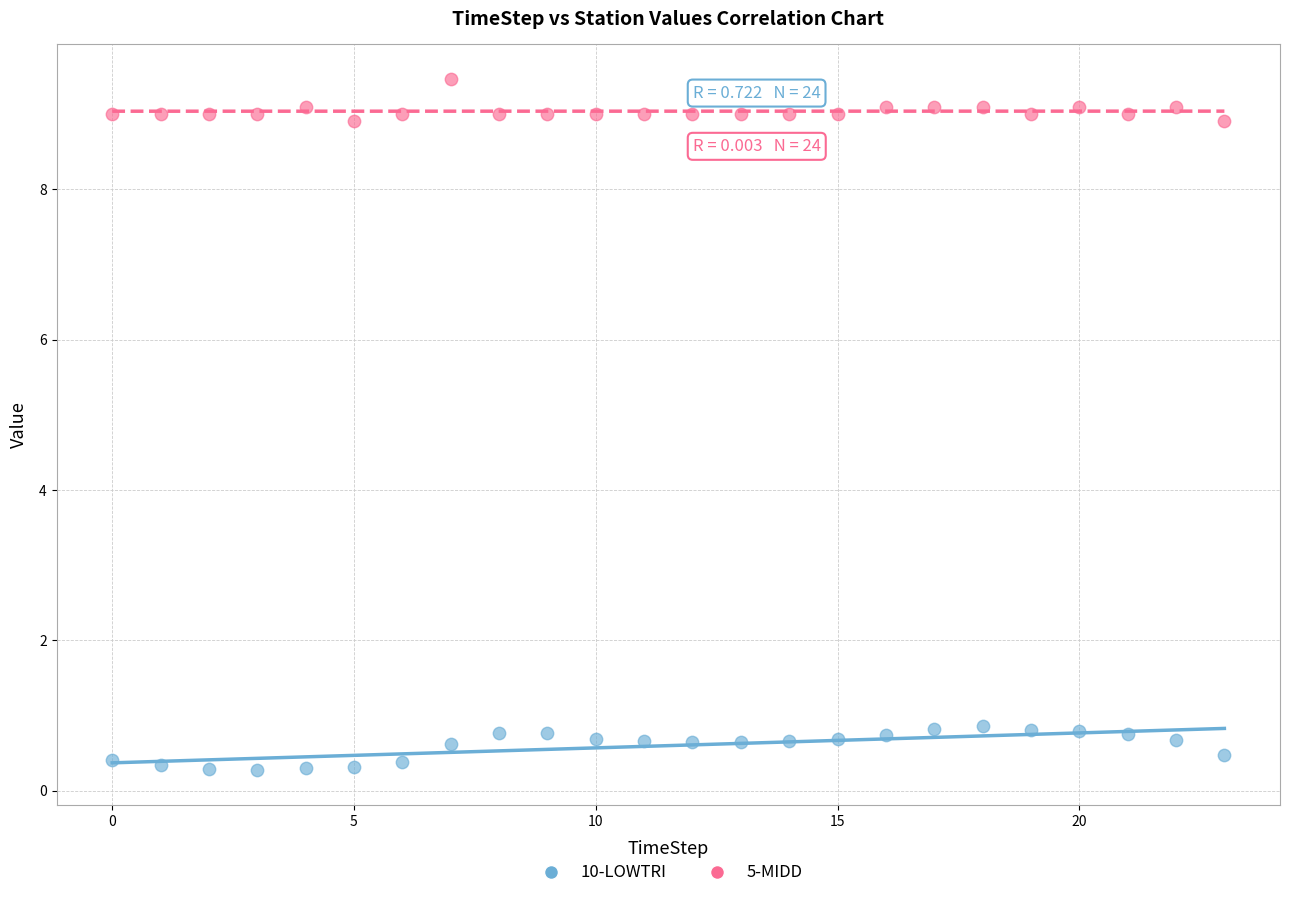

Which series contains the lowest Y value?

10-LOWTRI